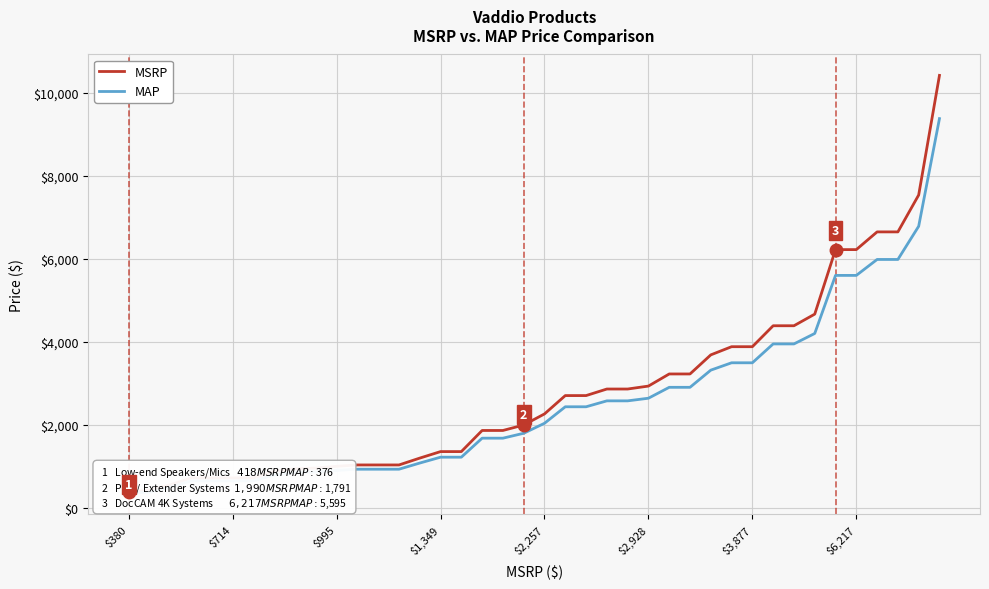

Between 28 and 21, which is larger?

28